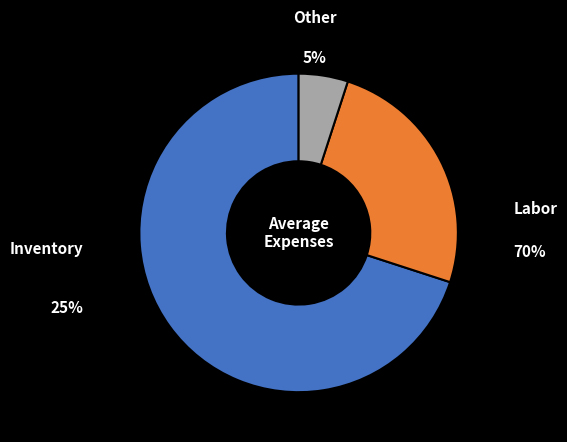

To the nearest percent, what is the average slice percentage?

33%